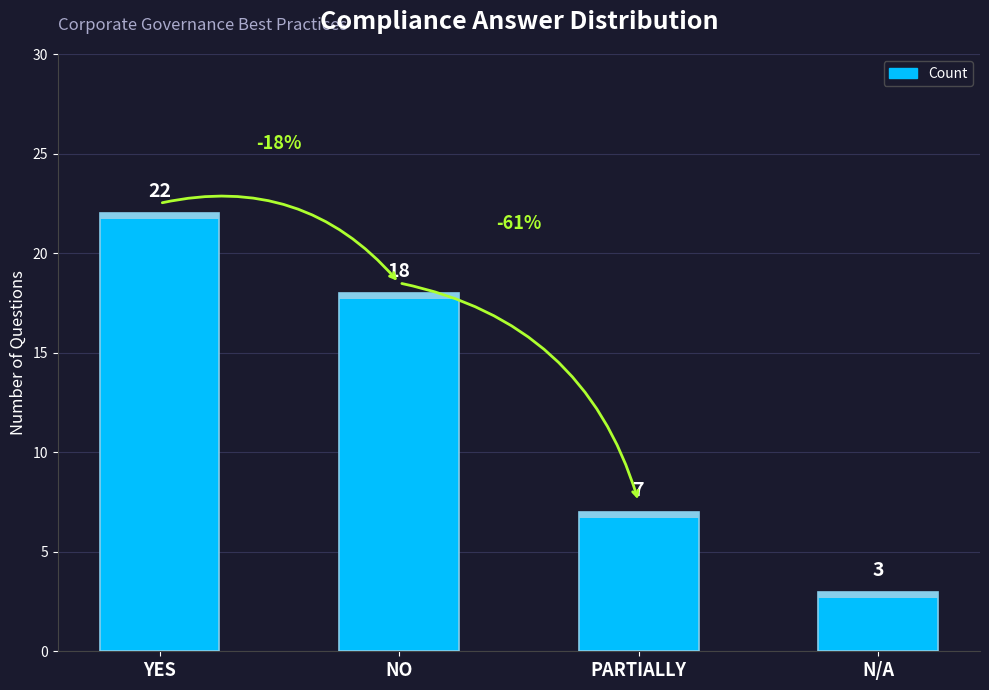

What is the sum of all values?

50